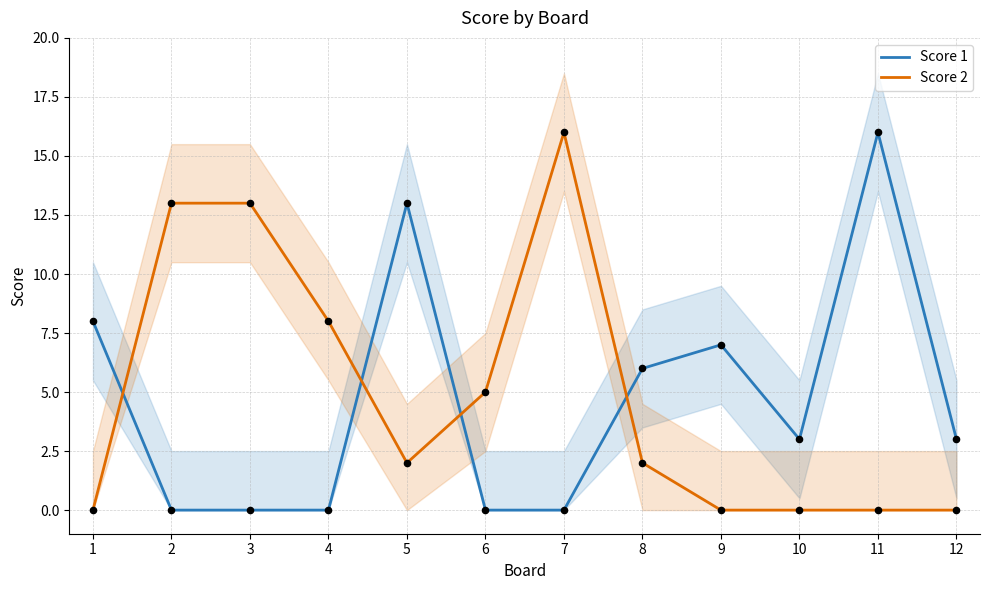

Which series contains the lowest Y value?

Score 1